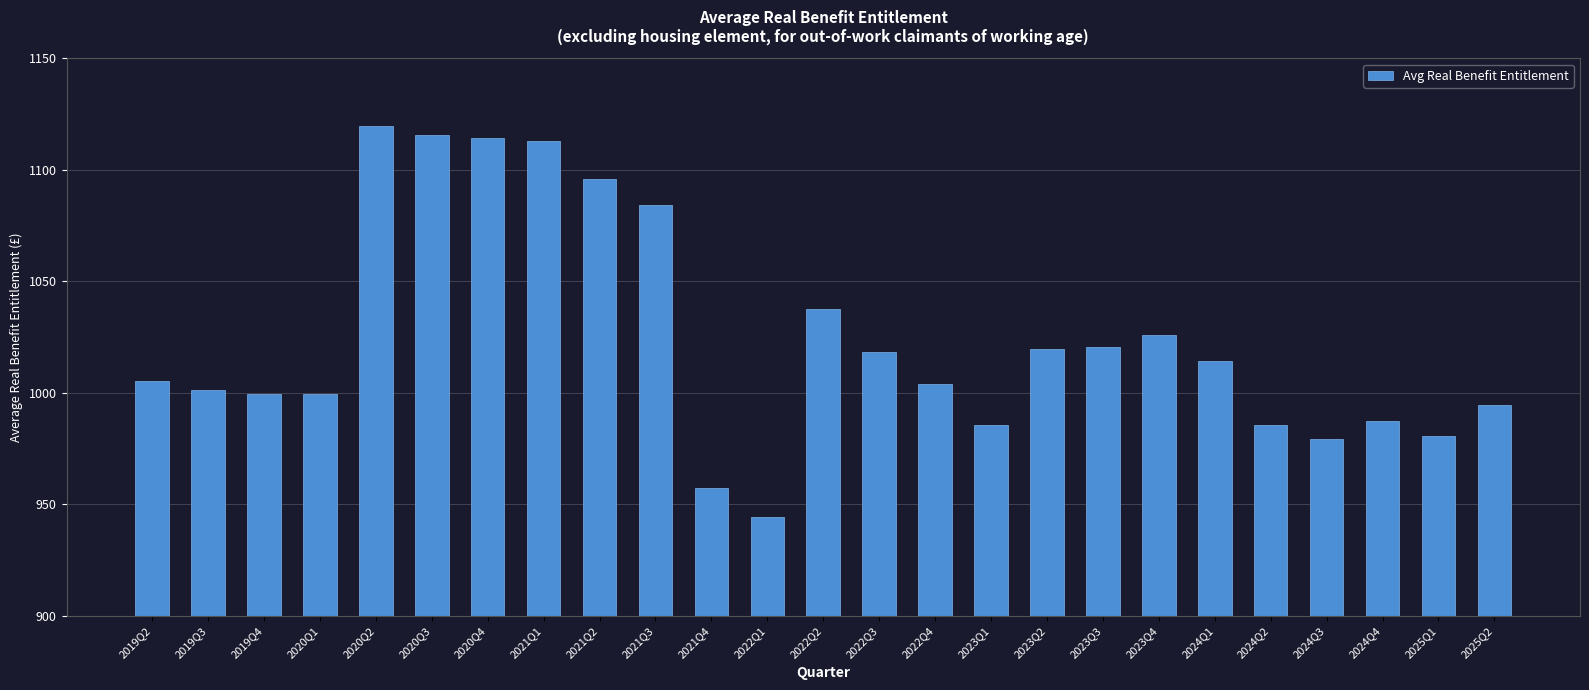

At which category does the chart reach its minimum across all series?

2022Q1